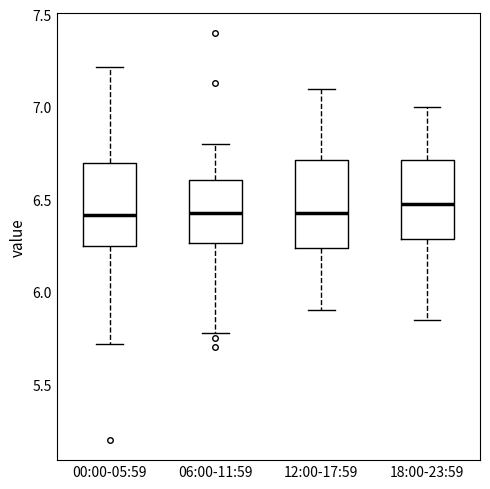

Reading left to right, transcribe this box plot: for each box, give where its median line is, the range the box spans, and where its two whiskers end, as read against the y-axis. The values are not printed on the chart, so give them approximately, as read against the axis.

00:00-05:59: median 6.40, box 6.25 to 6.70, whiskers 5.70 to 7.20
06:00-11:59: median 6.45, box 6.25 to 6.60, whiskers 5.80 to 6.80
12:00-17:59: median 6.45, box 6.25 to 6.70, whiskers 5.90 to 7.10
18:00-23:59: median 6.50, box 6.30 to 6.70, whiskers 5.85 to 7.00